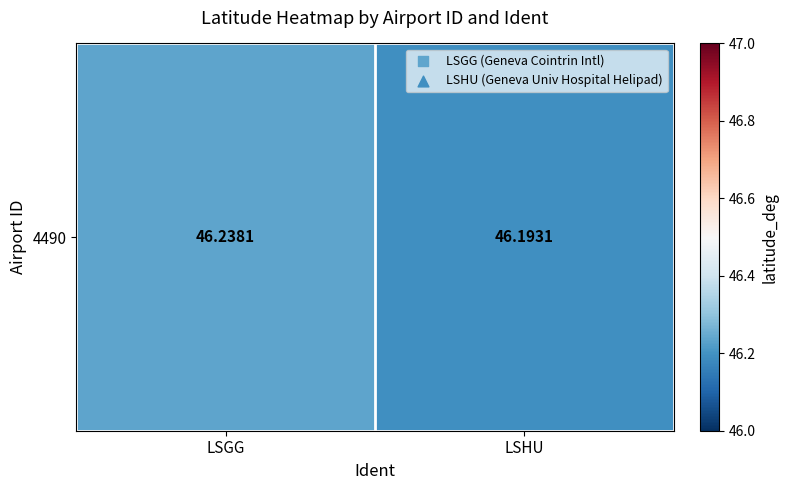

Count the number of data series in this chart.

1